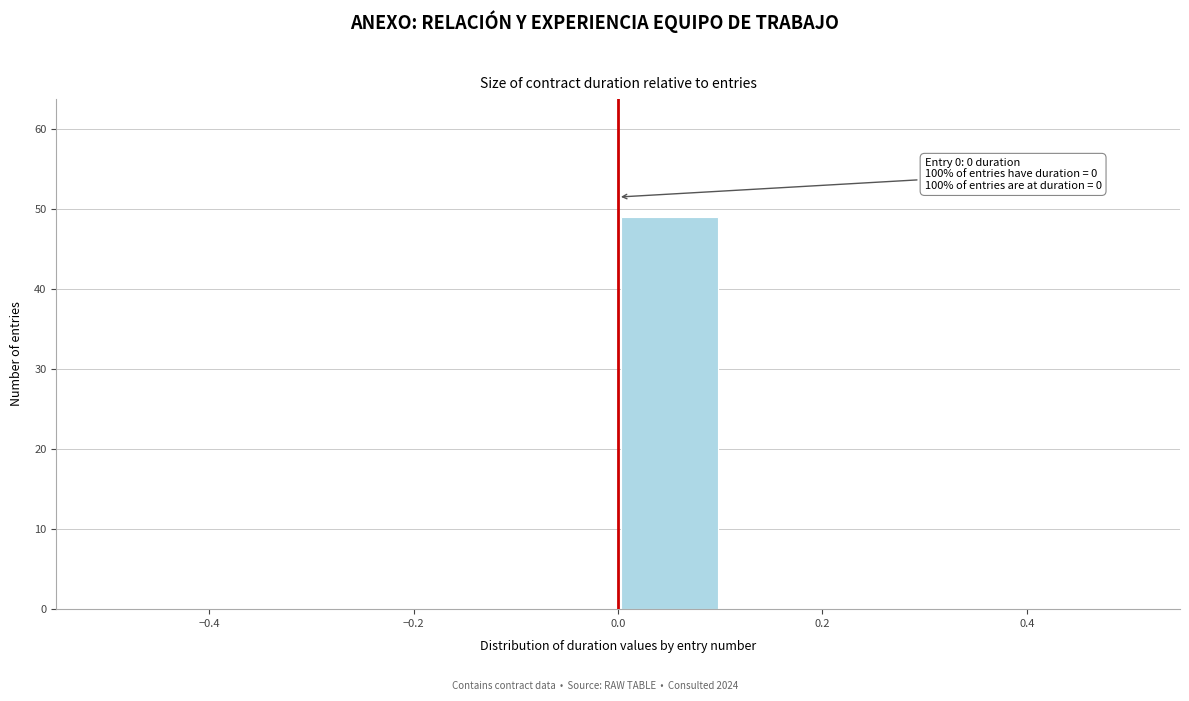

Over which range of the x-axis is the bar tallest?

0.0 to 0.1